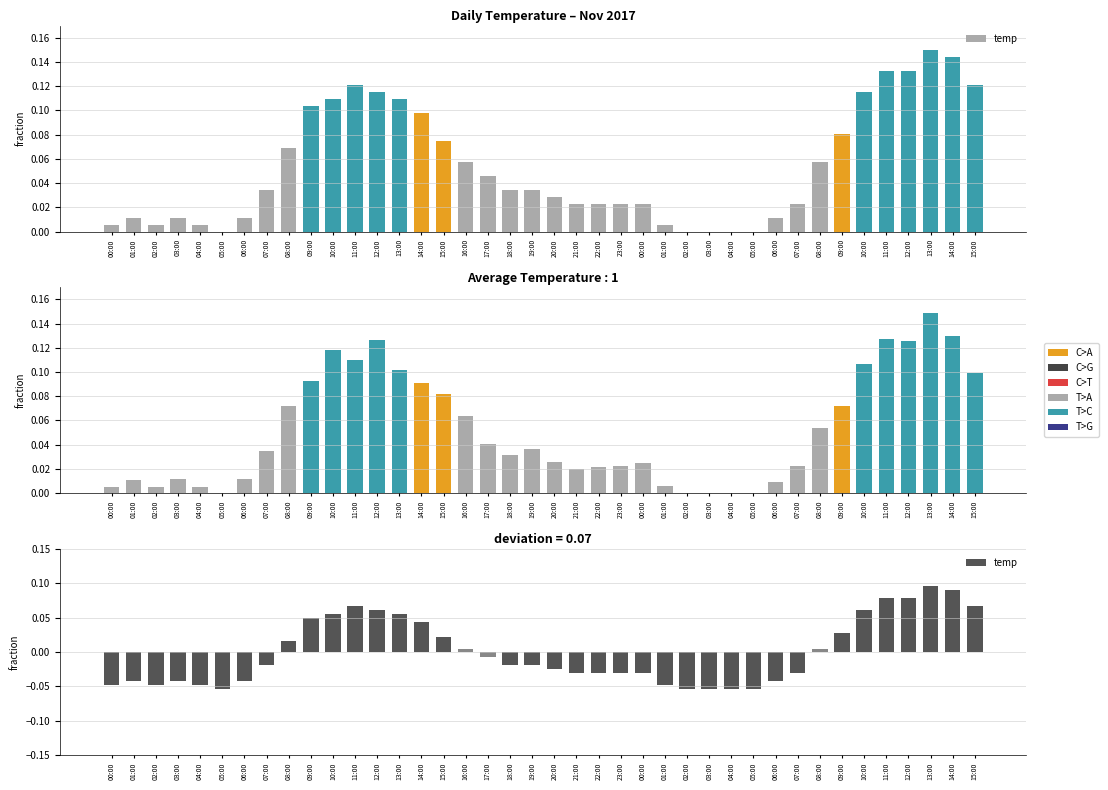

Reading right to left, what are all the values shown in this chart?

0.1	0.1	0.1	0.1	0.1	0.1	0.0	0.0	-0.0	-0.0	-0.1	-0.1	-0.1	-0.1	-0.0	-0.0	-0.0	-0.0	-0.0	-0.0	-0.0	-0.0	-0.0	0.0	0.0	0.0	0.1	0.1	0.1	0.1	0.0	0.0	-0.0	-0.0	-0.1	-0.0	-0.0	-0.0	-0.0	-0.0